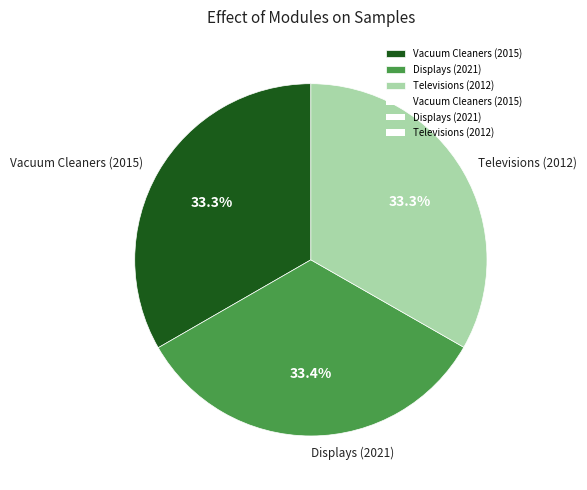

How much of the chart is everything except Televisions (2012)?

66.7%